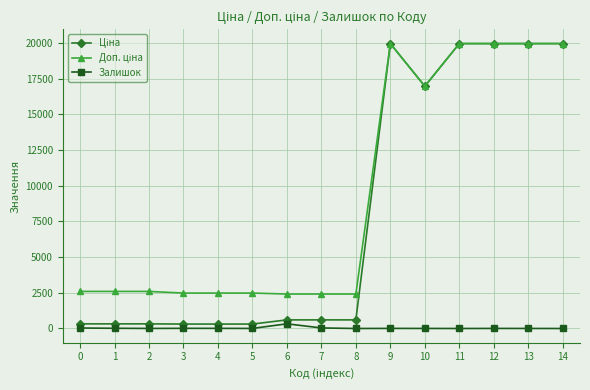

What is the maximum value shown in the chart?

19964.2